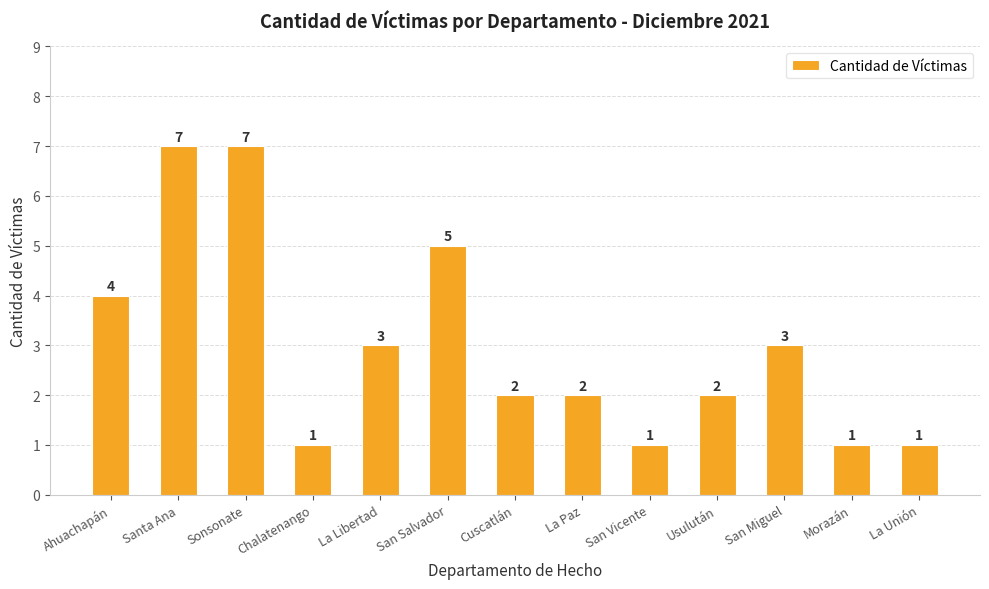

The chart shows a value of 2 at San Vicente. True or false?

False